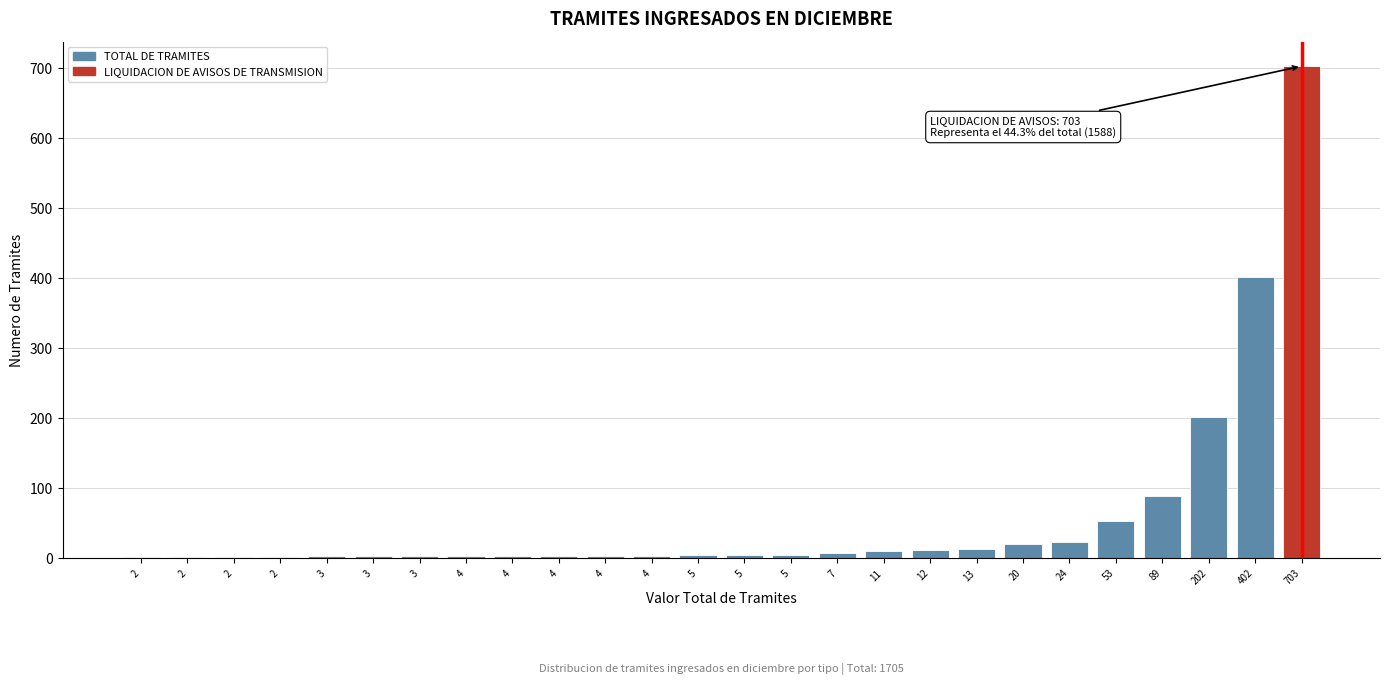

How many categories are shown in the chart?

26